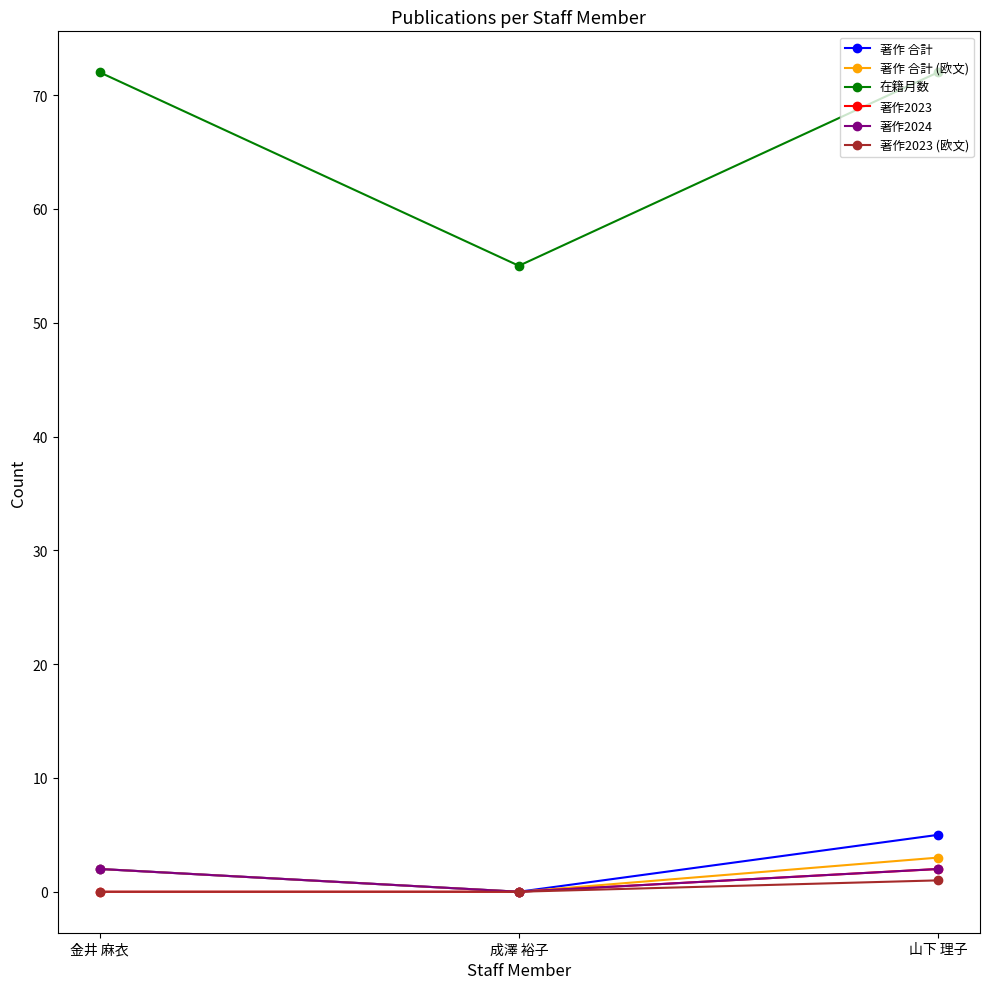

True or false: 著作 合計 (欧文) has a value of 2 at 金井 麻衣.

True